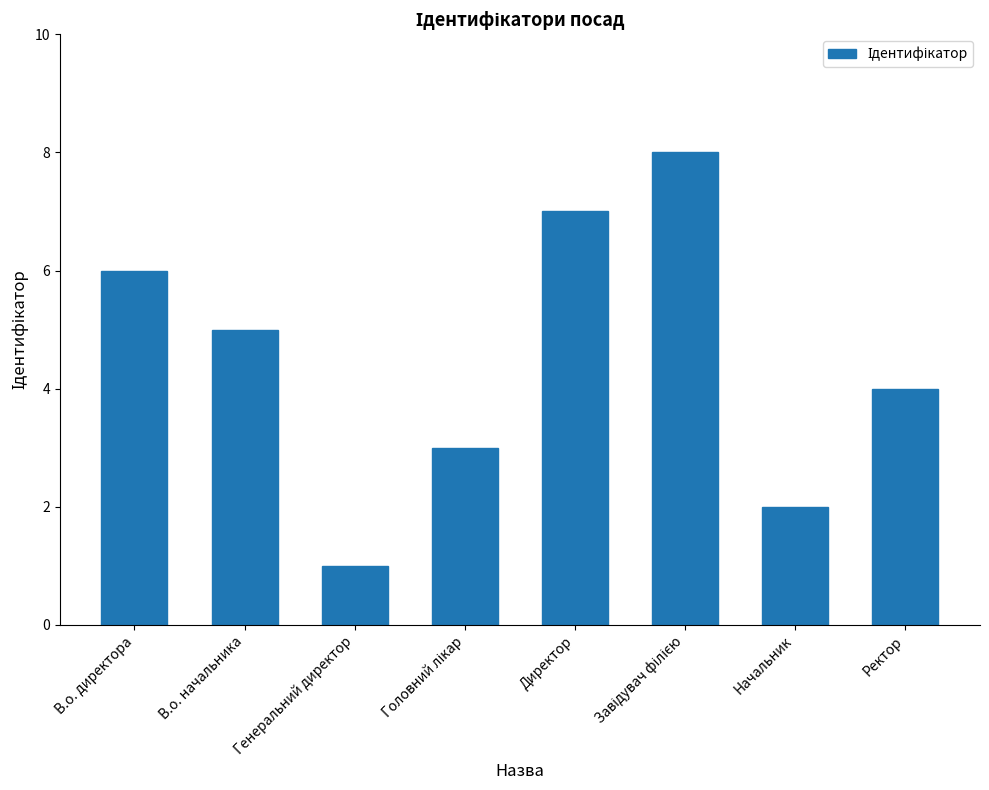

True or false: the data shows 6 at В.о. директора.

True